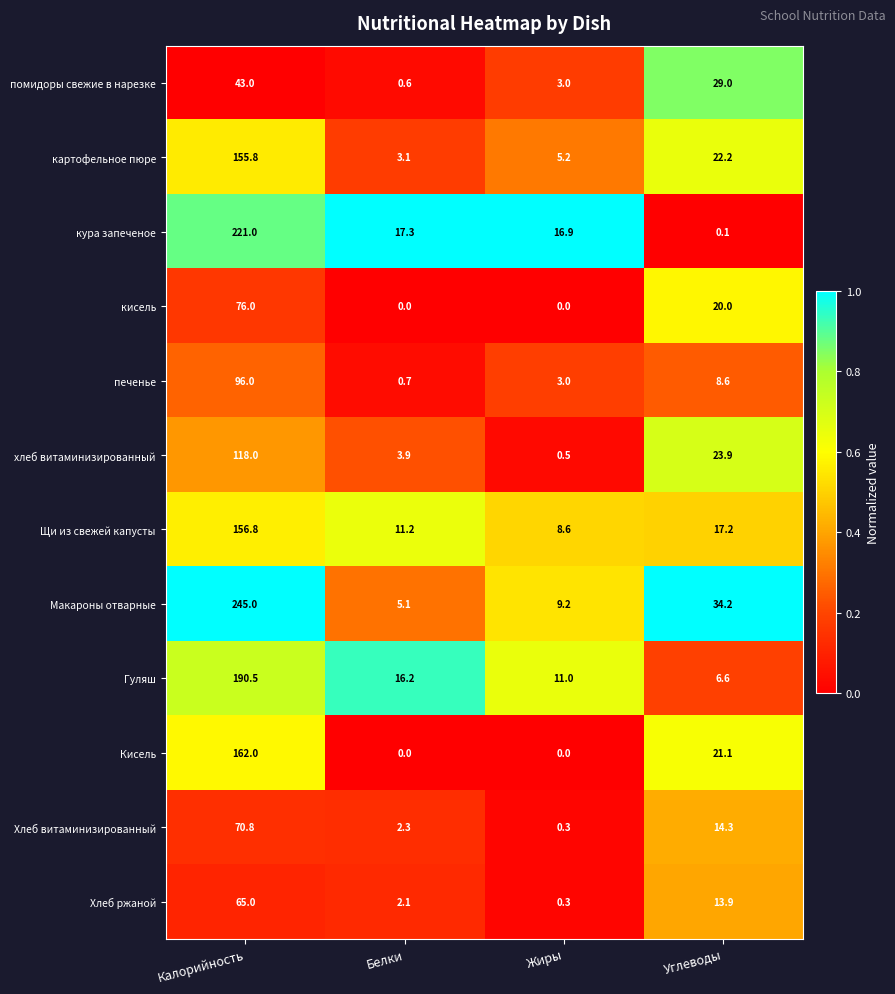

Which series has the largest range (max minus min)?

Макароны отварные